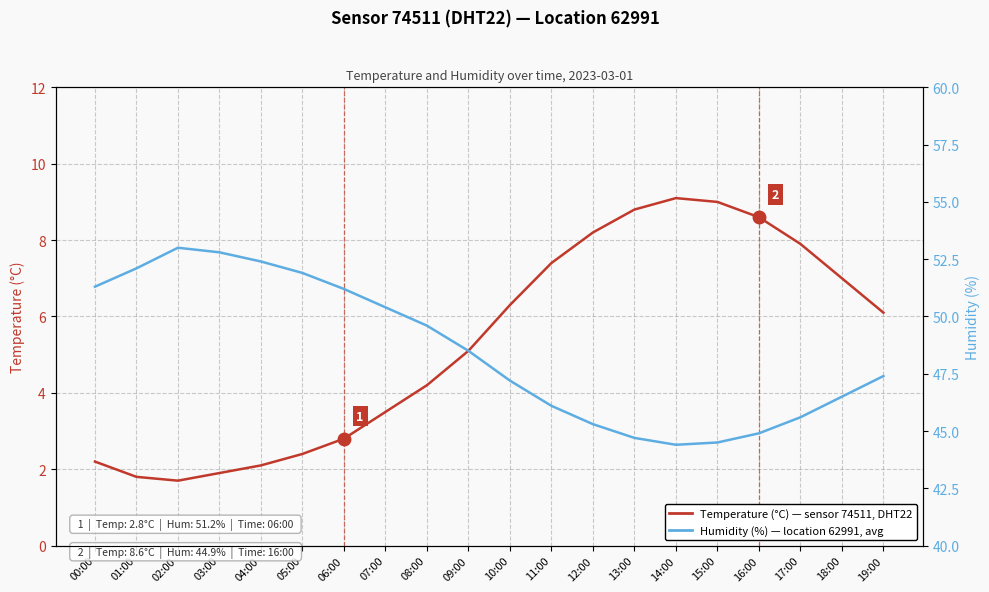

True or false: Temperature (°C) and Humidity (%) intersect in this chart.

False